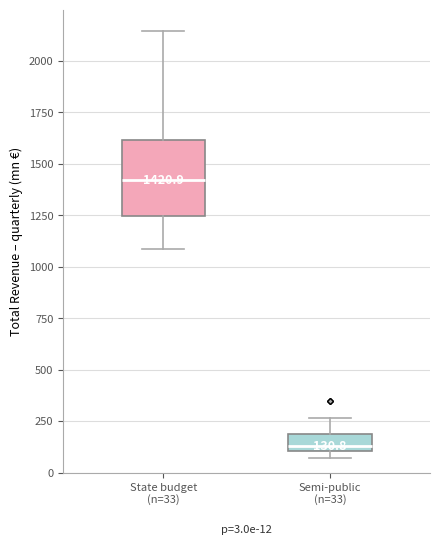

Comparing the boxes themselves (not the whiskers), which one is the tallest?

State budget (n=33)